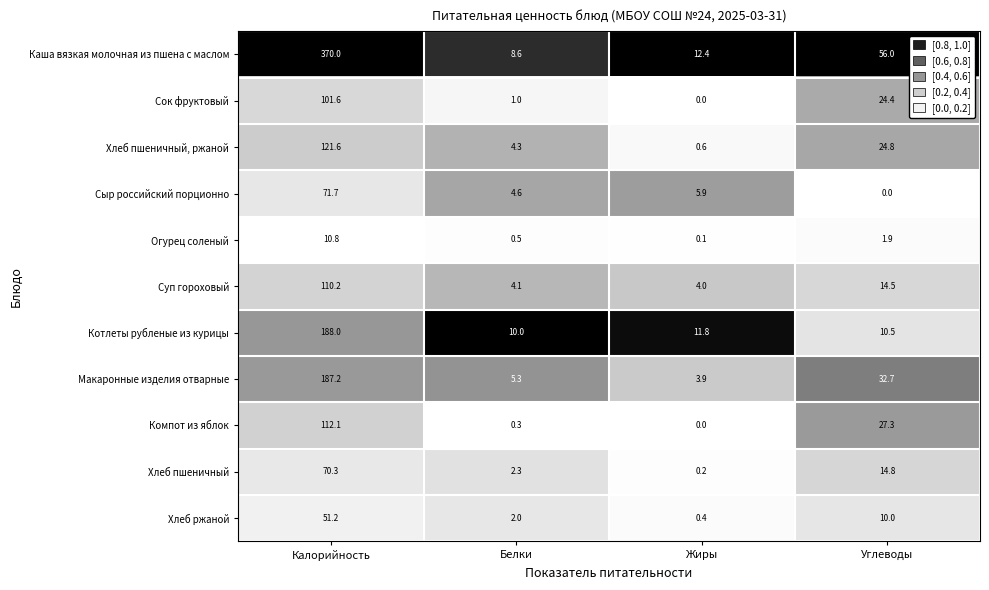

At Калорийность, list the series in order from smallest to largest.

Огурец соленый, Хлеб ржаной, Хлеб пшеничный, Сыр российский порционно, Сок фруктовый, Суп гороховый, Компот из яблок, Хлеб пшеничный, ржаной, Макаронные изделия отварные, Котлеты рубленые из курицы, Каша вязкая молочная из пшена с маслом